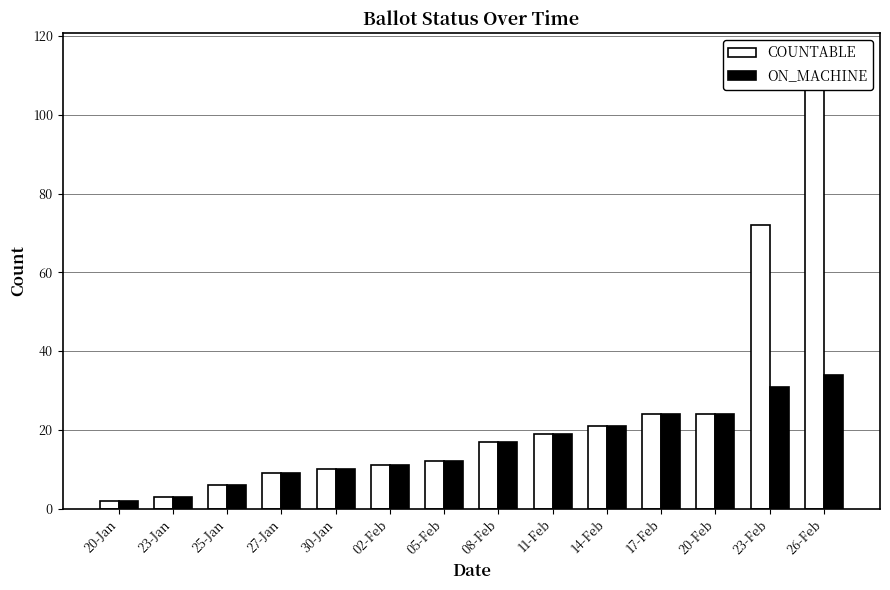

What is the sum of the COUNTABLE values at 27-Jan and 20-Feb?

33